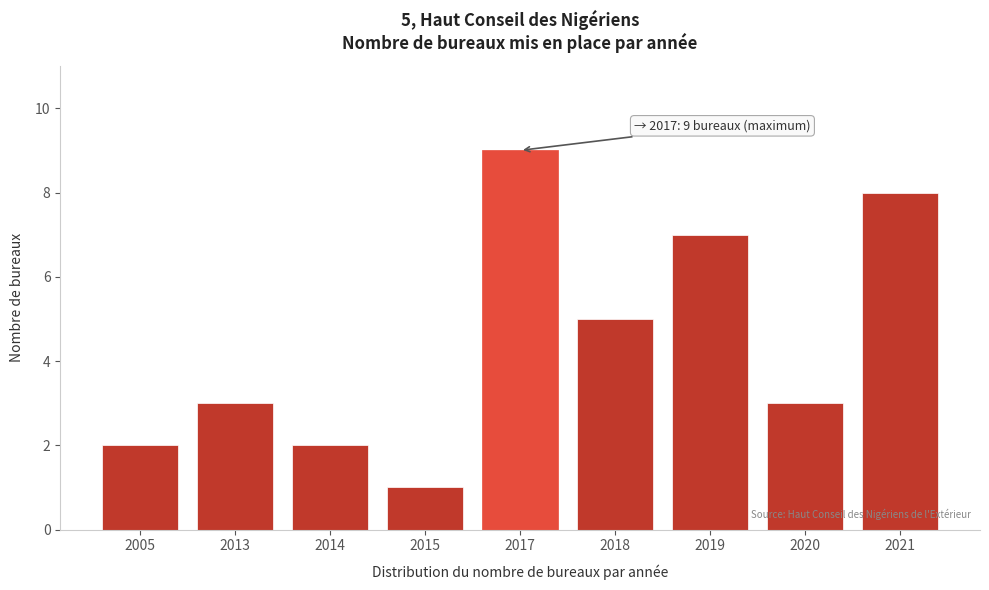

Reading left to right, what are all the values shown in this chart?

2	3	2	1	9	5	7	3	8